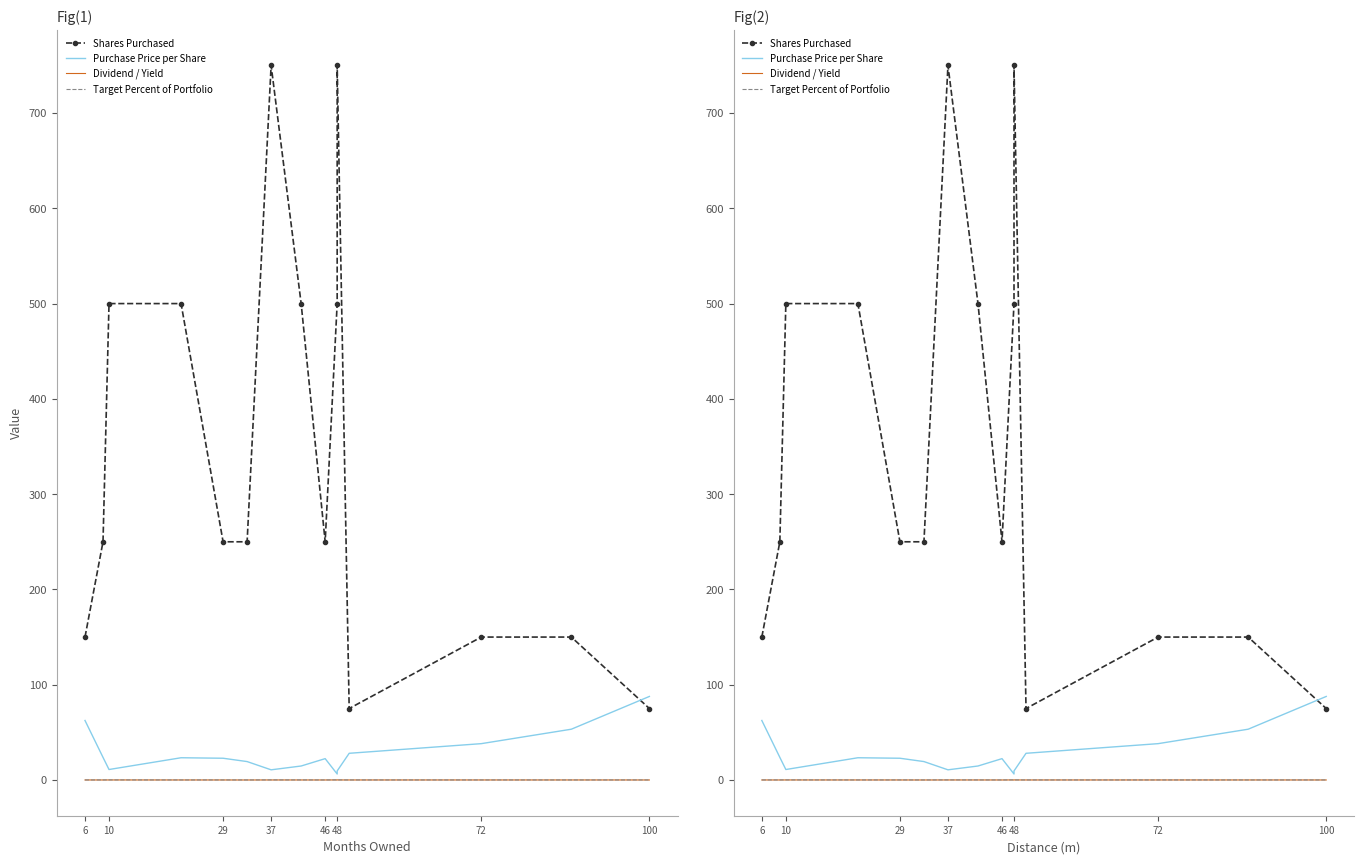

Where is Dividend / Yield nearest to the value 0?

48